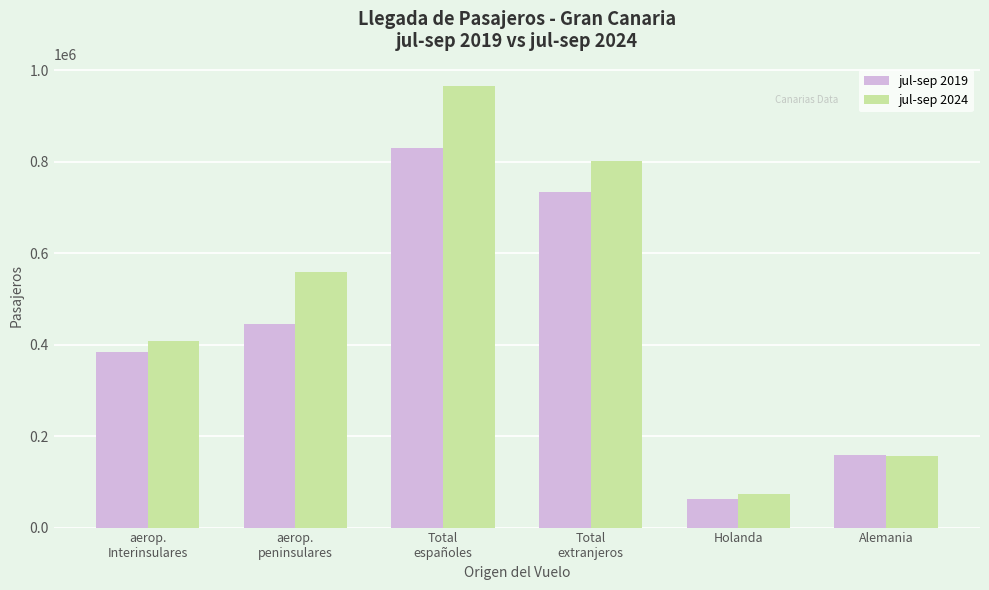

Which label corresponds to the smallest value in the chart?

Holanda